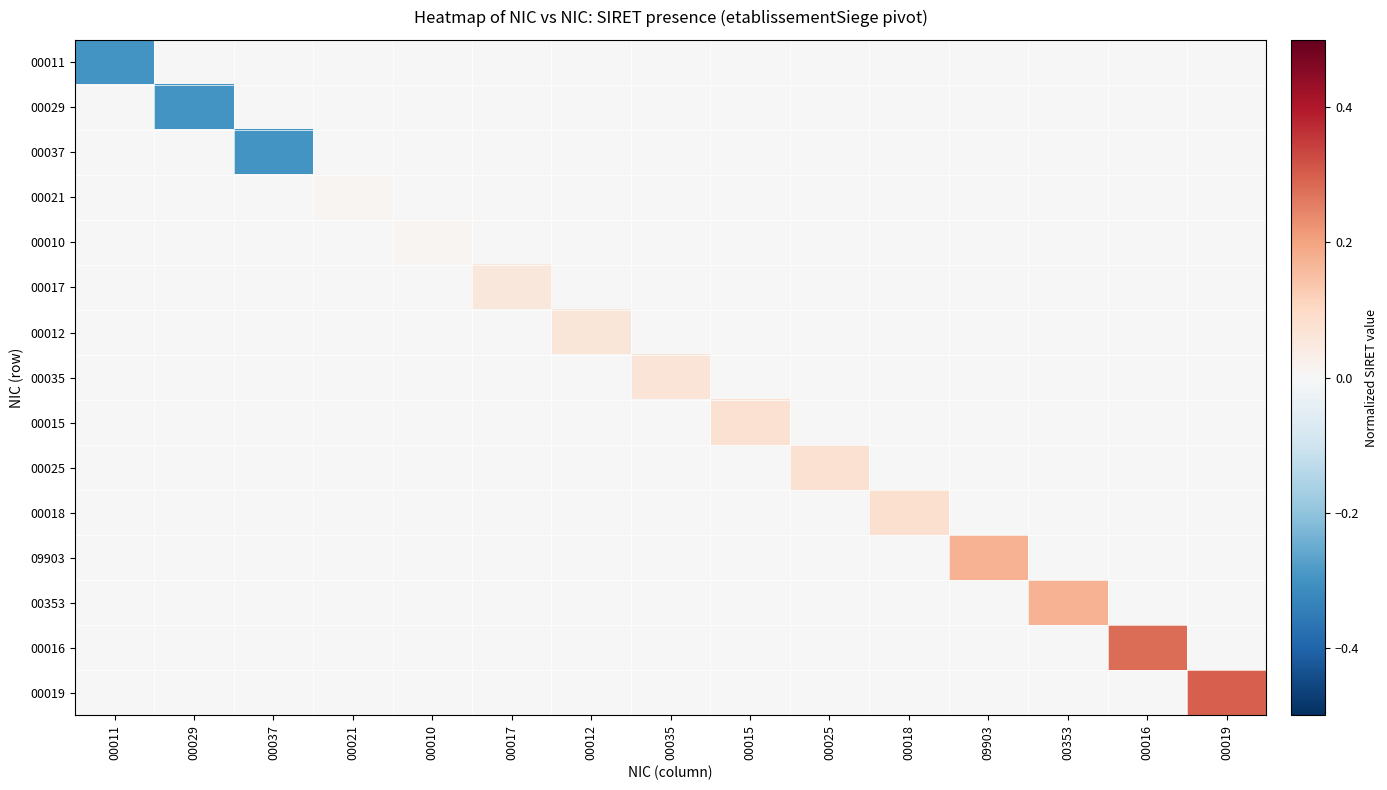

What is the total value across all series at 00037?

-0.3